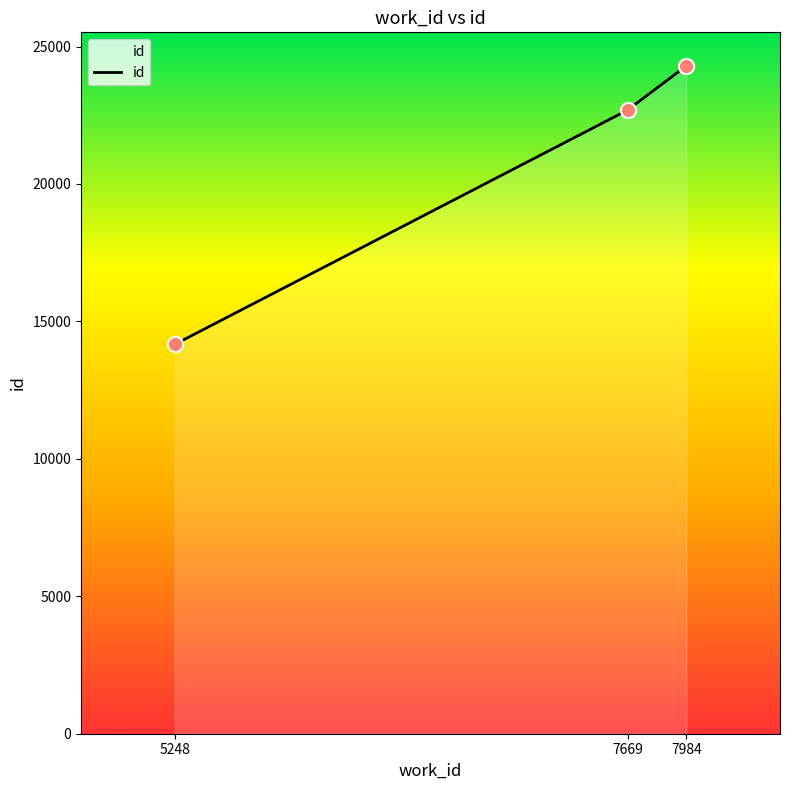

What is the change in value from 5248 to 7984?

+10140